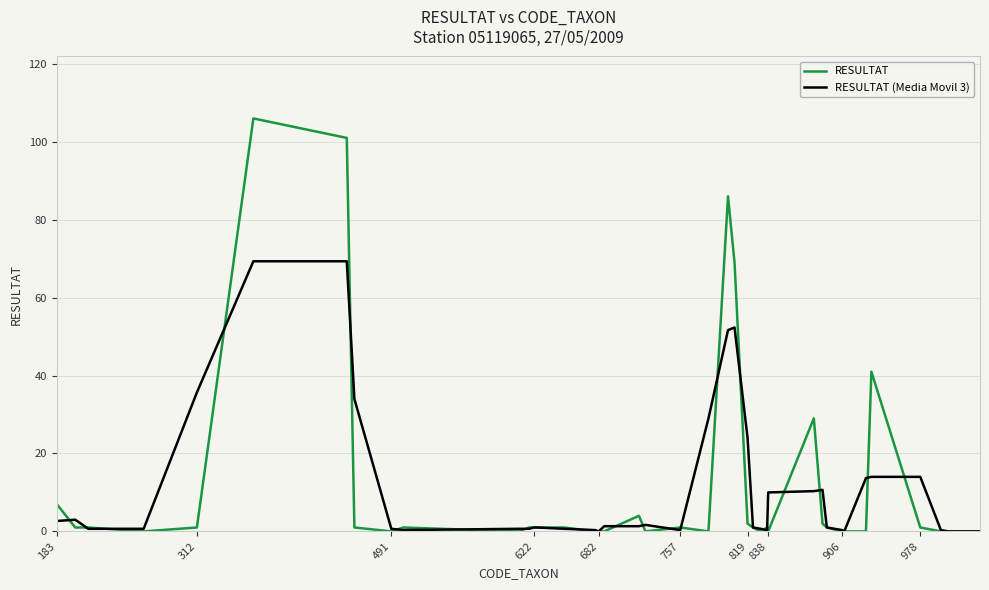

Rank the series by their maximum value, from lowest to highest.

RESULTAT (Media Movil 3), RESULTAT